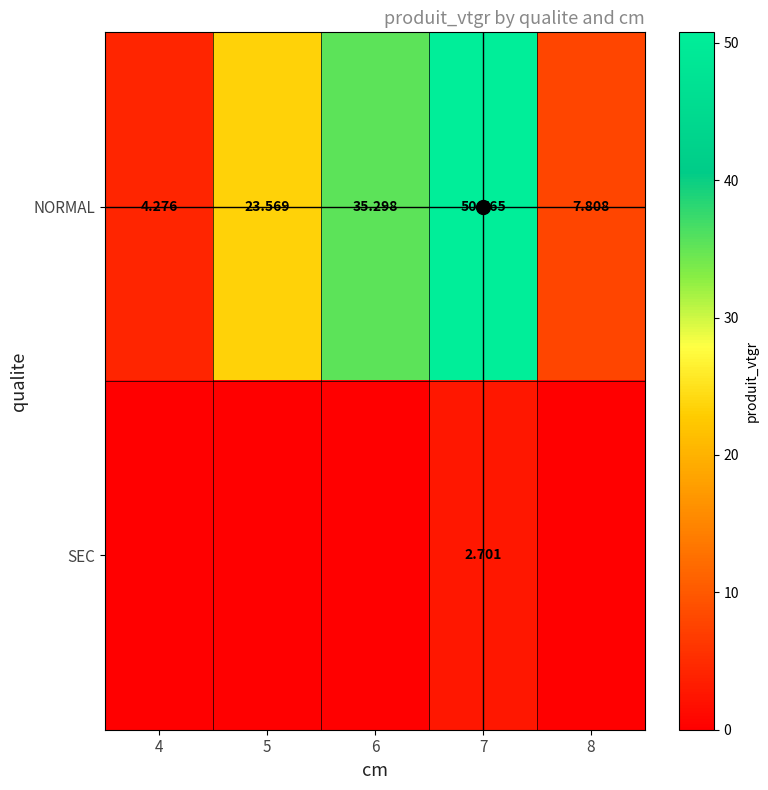

List the labels in order of NORMAL value, largest first.

7, 6, 5, 8, 4